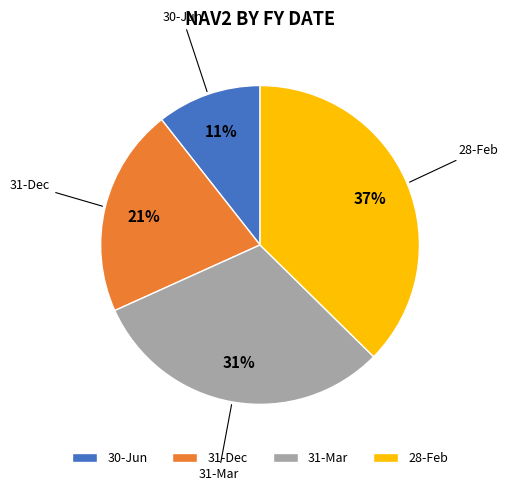

How many slices are in this pie chart?

4